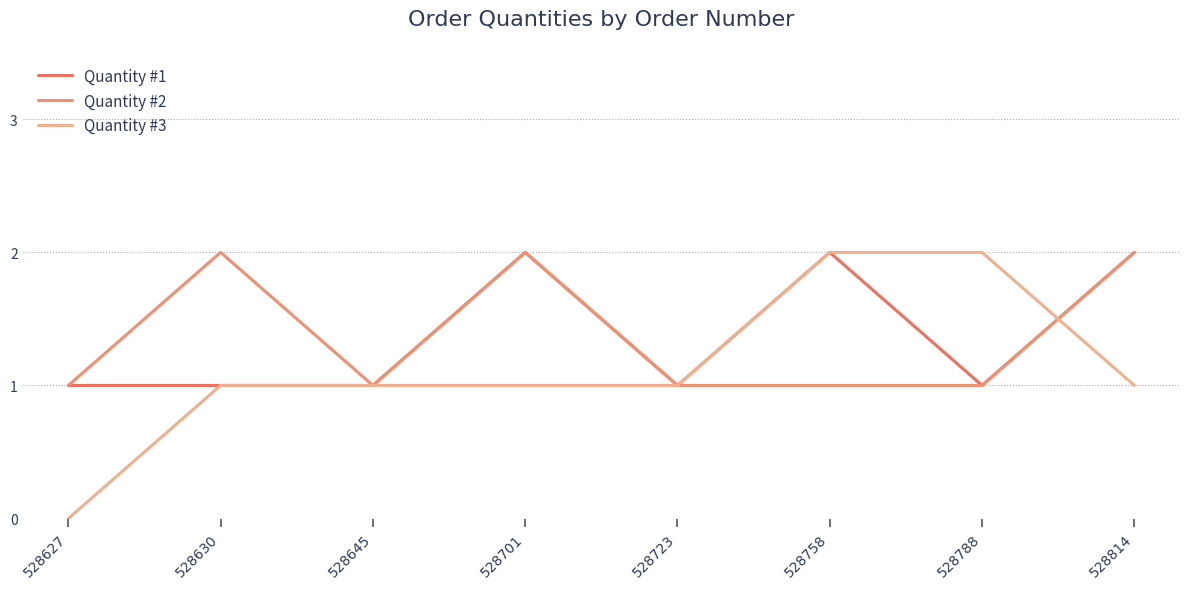

What is the highest value of the Quantity #1 series?

2